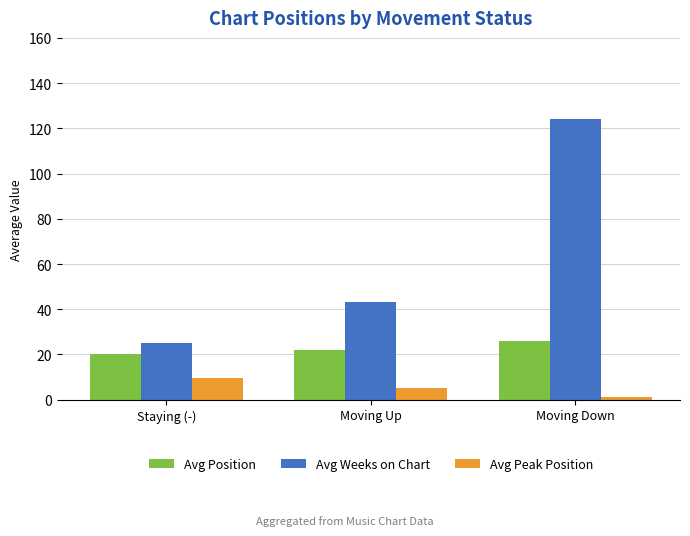

How many data points does each series have?

3